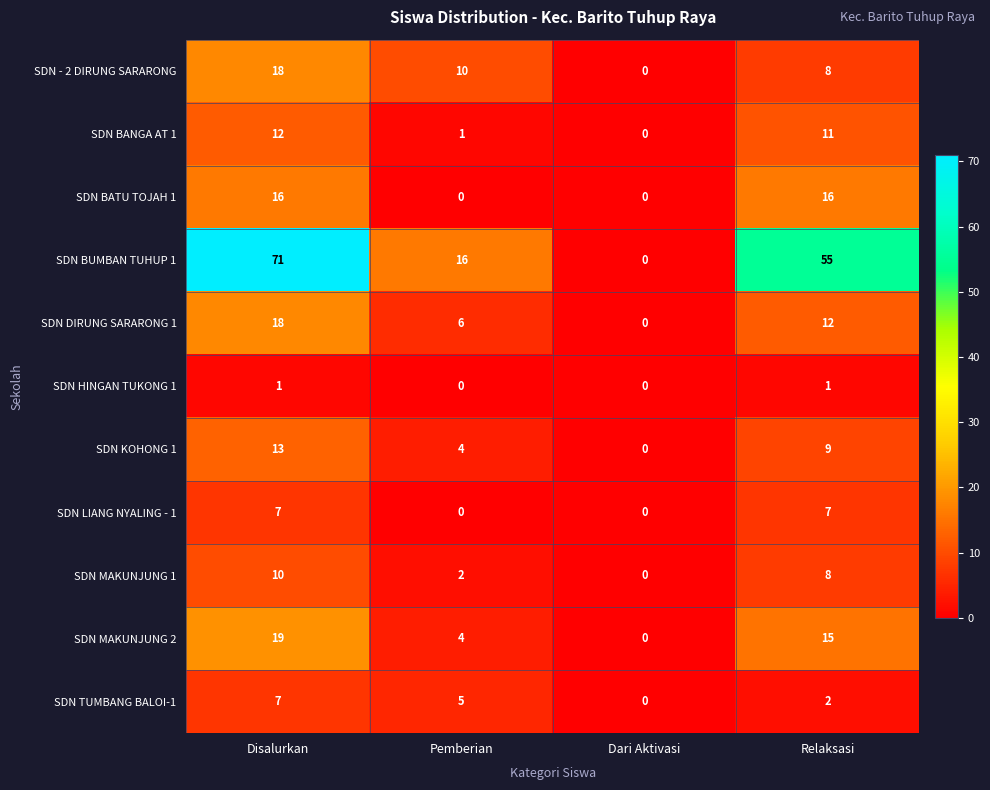

Count the number of data series in this chart.

11